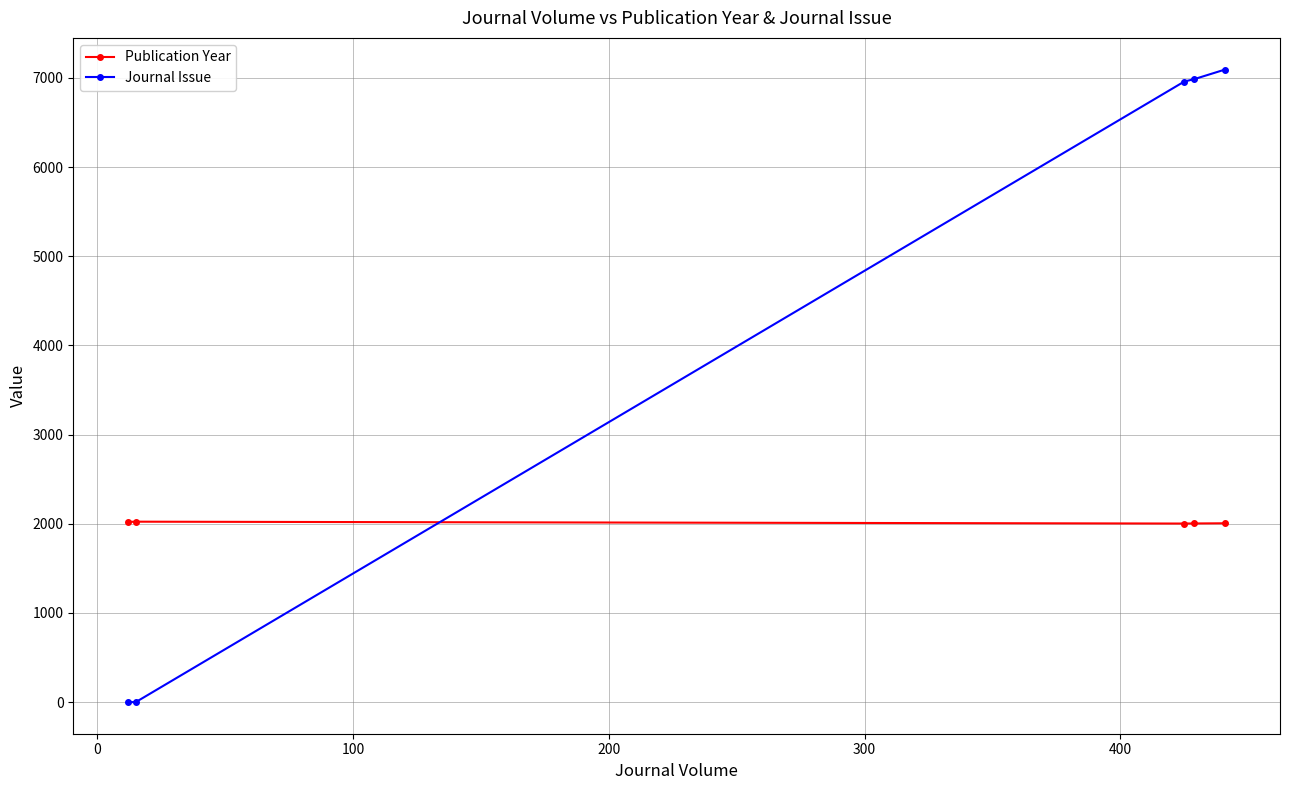

How many intersections are there between Publication Year and Journal Issue?

1